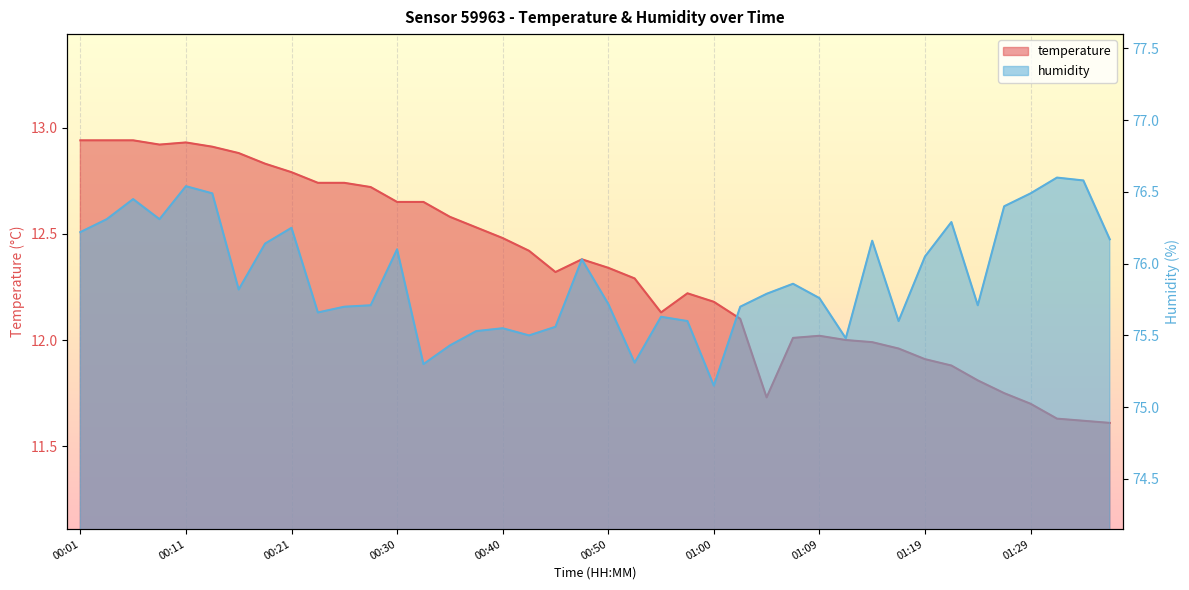

What is the label of the 33rd point from the left?

01:19